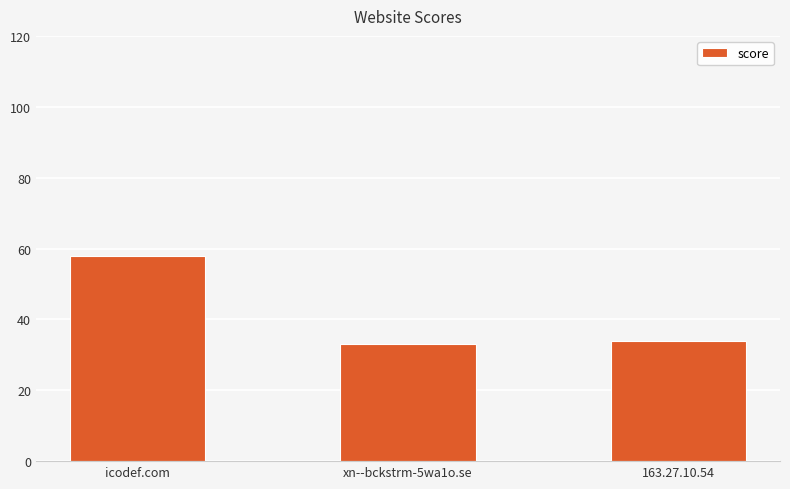

What position from the left is xn--bckstrm-5wa1o.se?

2